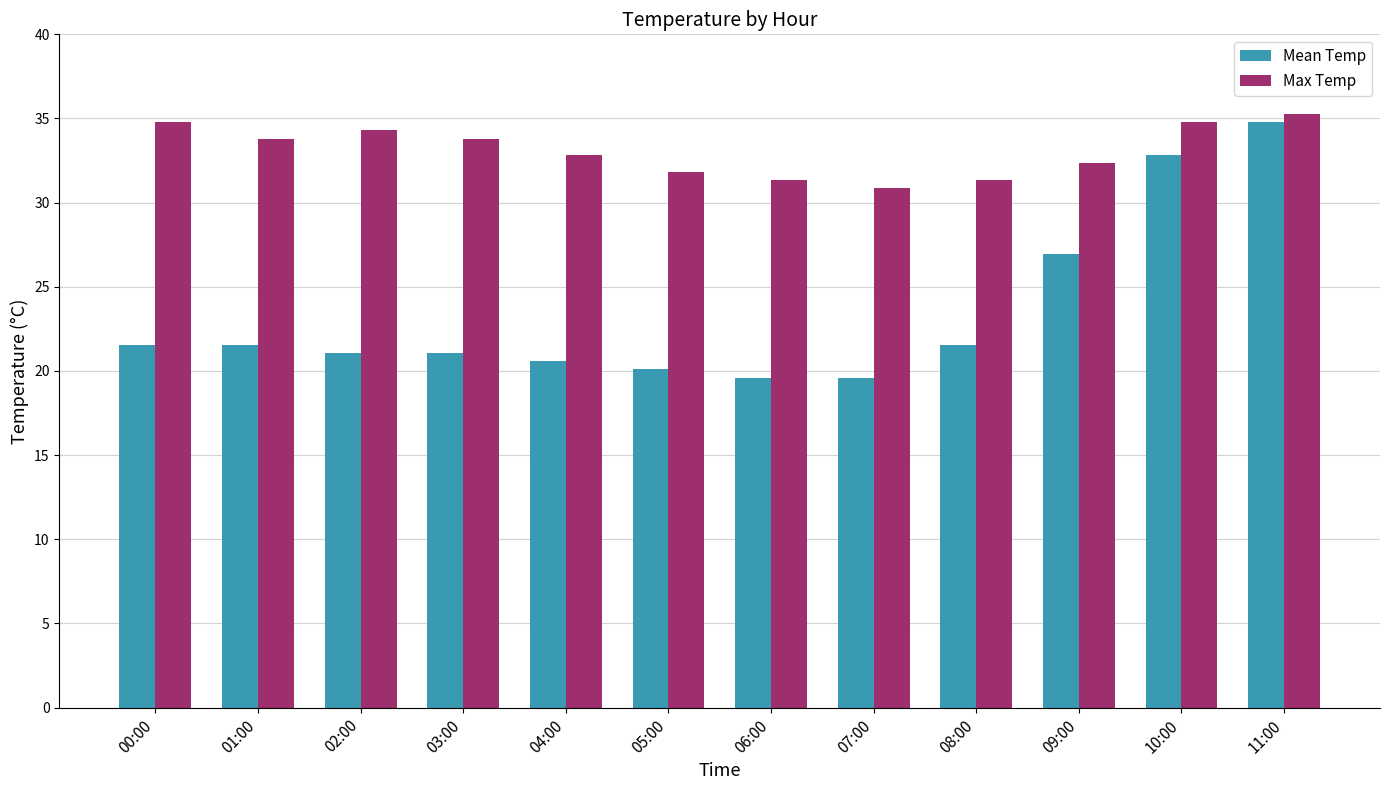

Rank the series by their maximum value, from lowest to highest.

Mean Temp, Max Temp